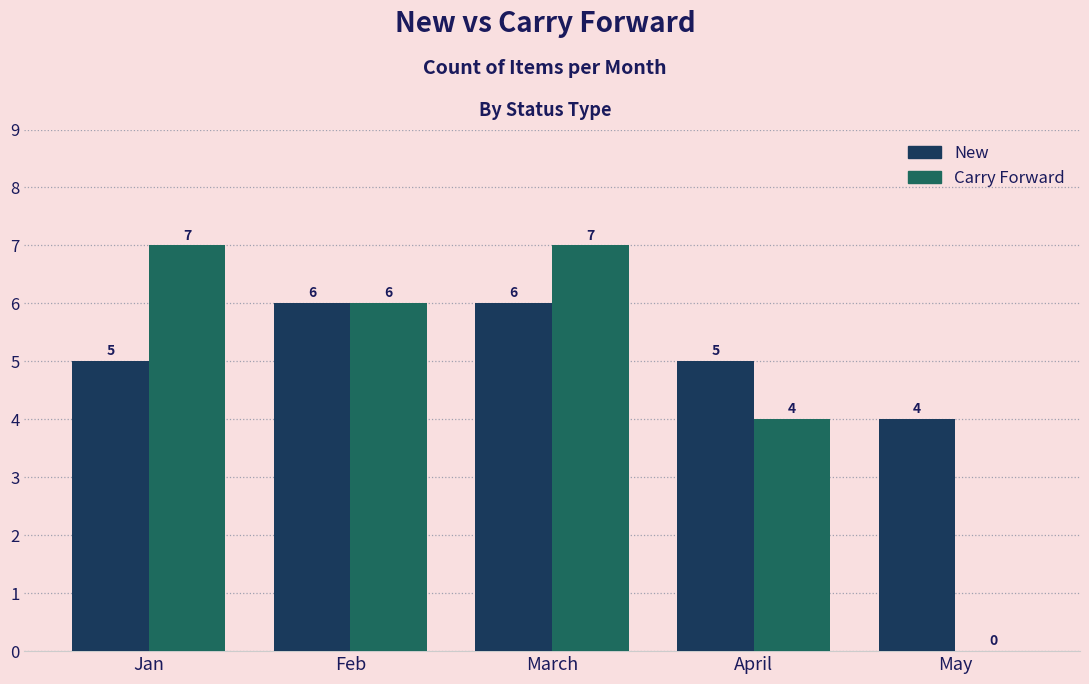

Between April and May, which series saw the biggest shift?

Carry Forward